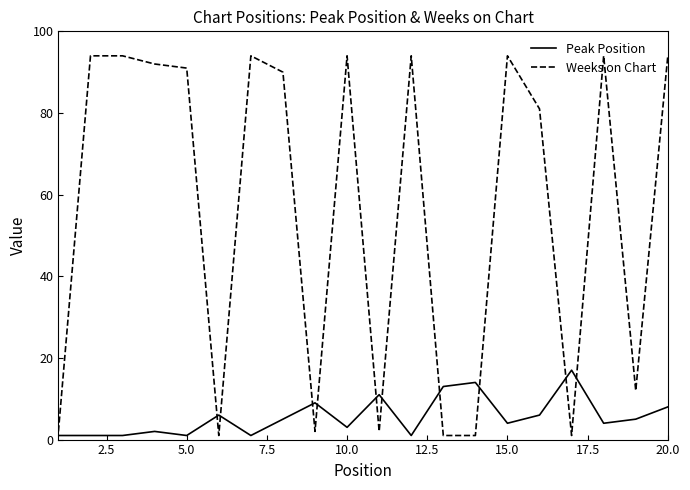

What are all the series names shown in the legend?

Peak Position, Weeks on Chart